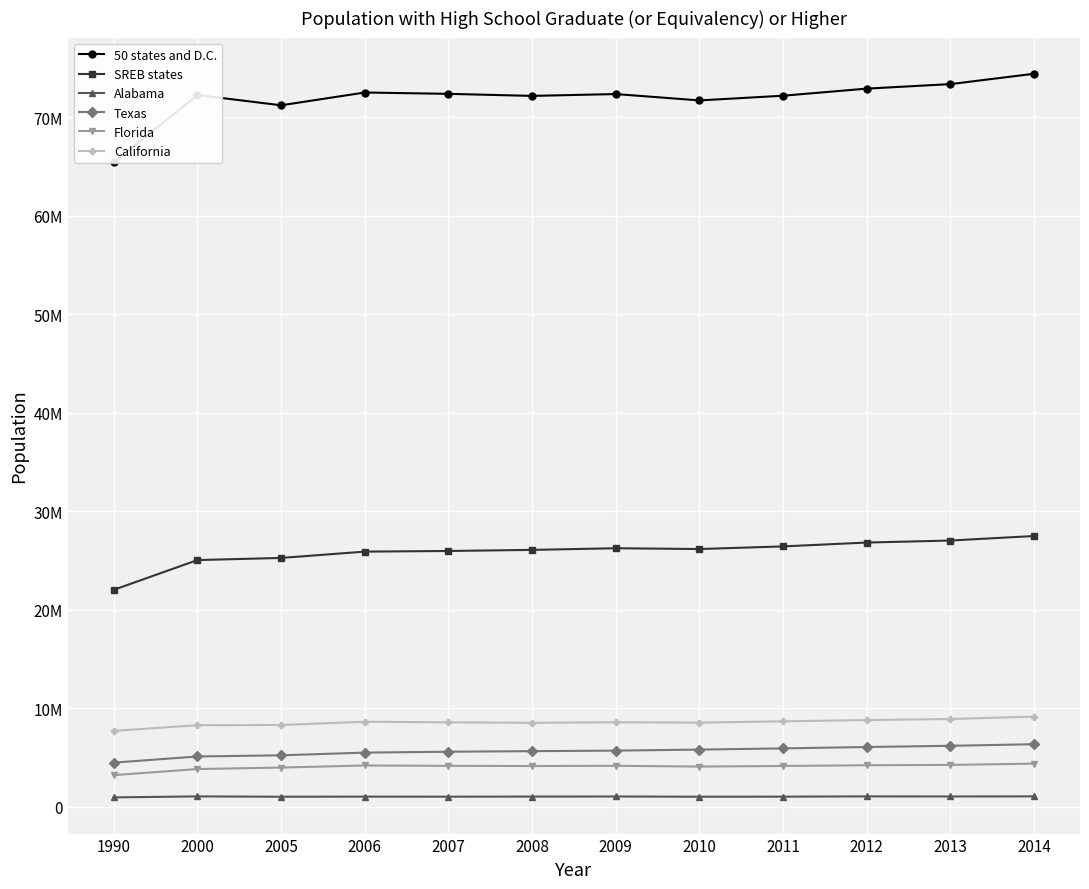

At which label does Florida first exceed 4166135?

2006